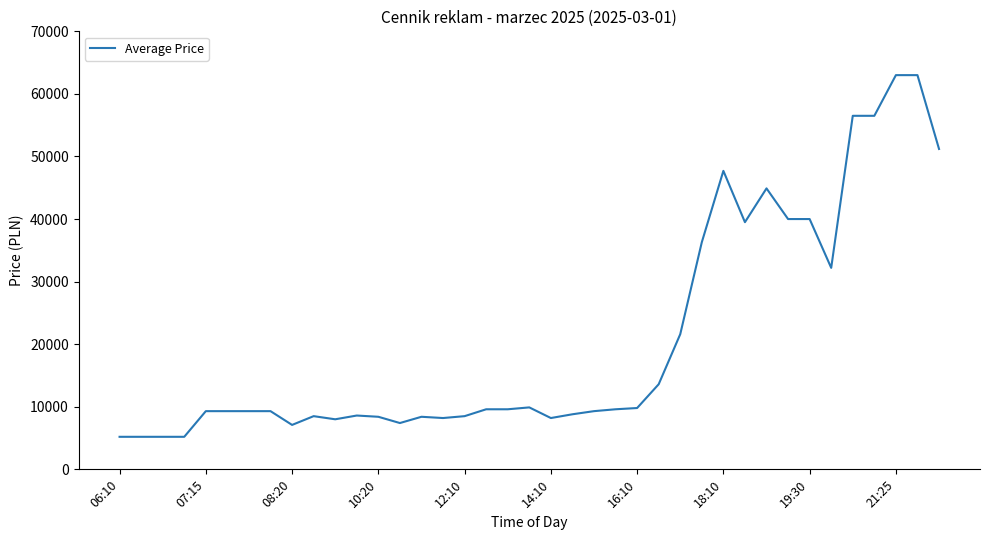

What is the maximum value shown in the chart?

63000